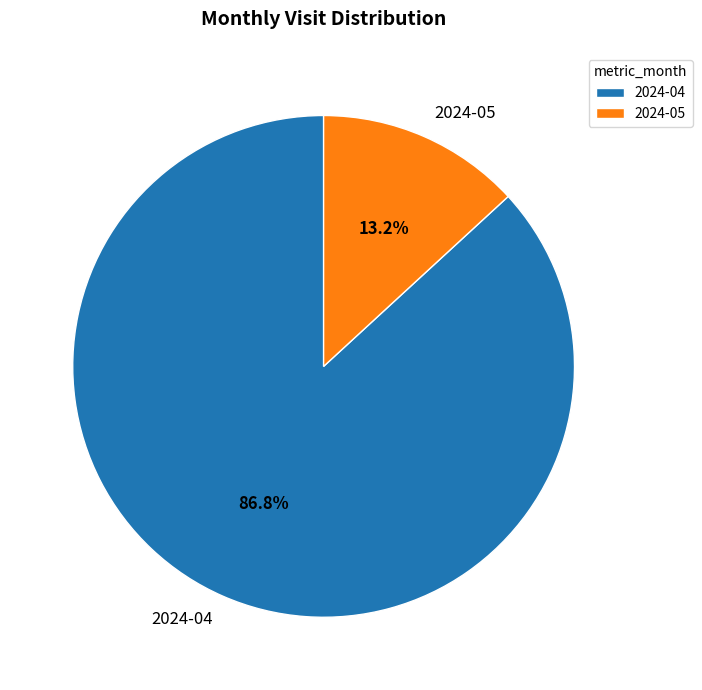

What is the smallest slice in the pie chart?

2024-05